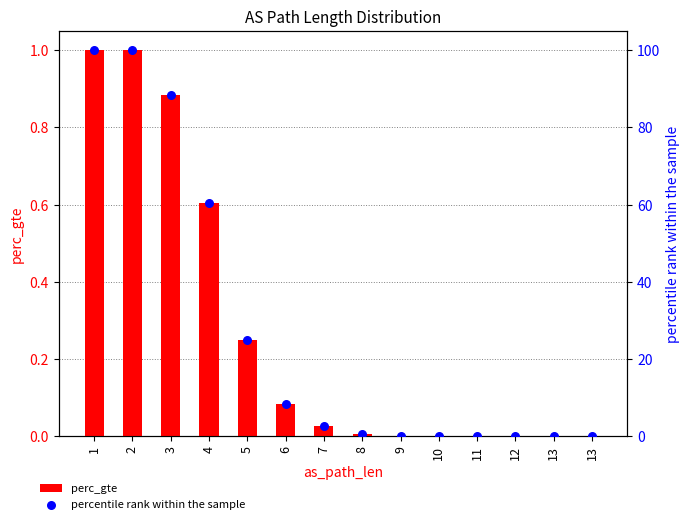

Is the value of percentile rank within the sample at 4 greater than the value of perc_gte at 6?

Yes